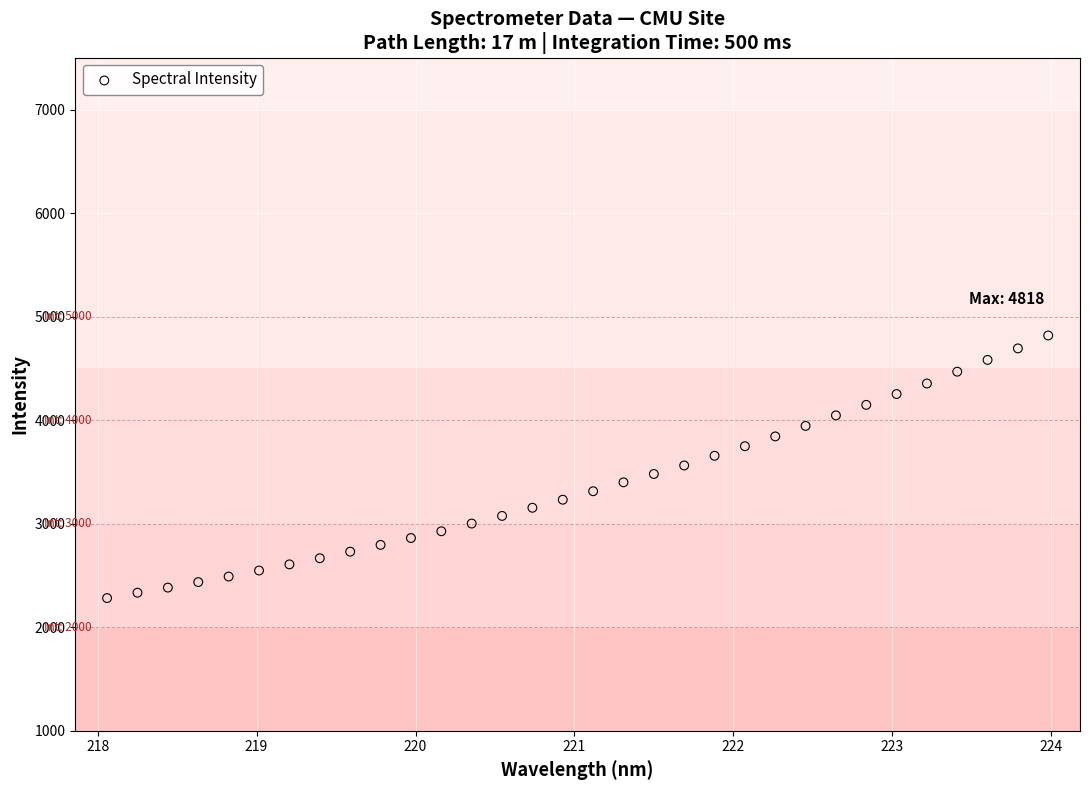

What is the range of X values (max minus min)?

5.9